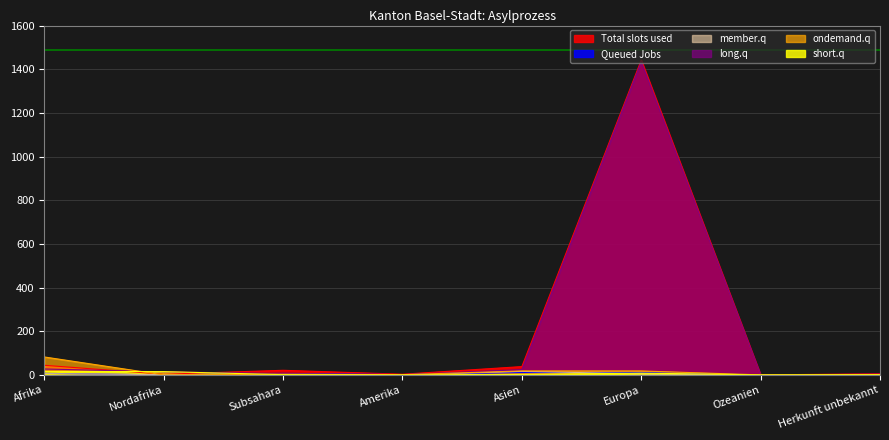

At which label is Total slots used closest to 721?

Afrika